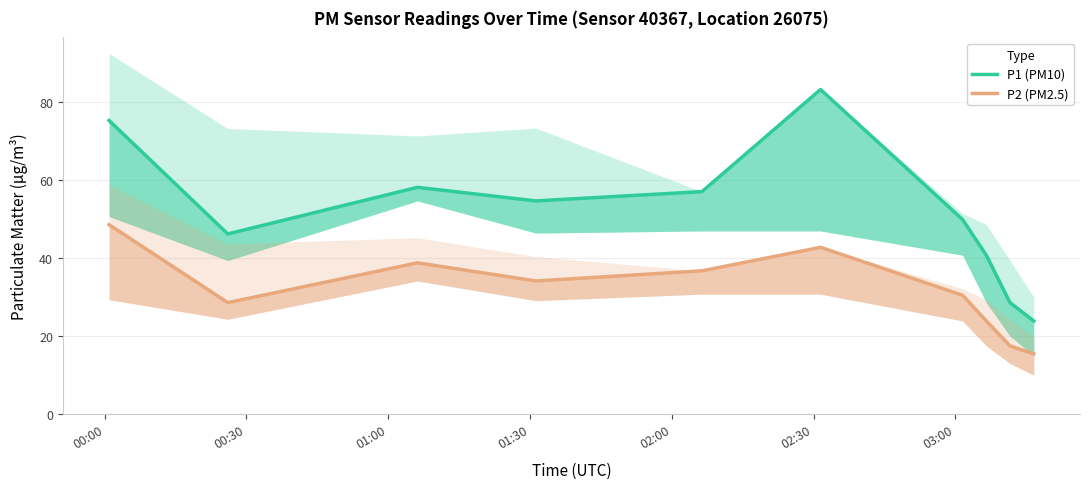

True or false: P2 (PM2.5) and P1 (PM10) intersect in this chart.

False